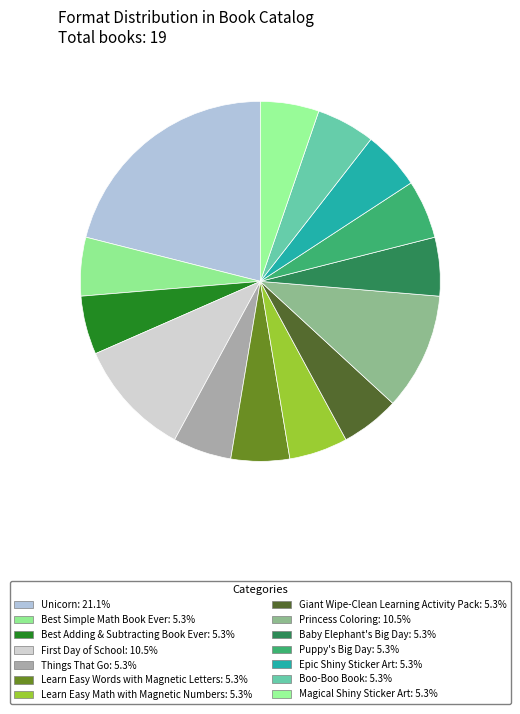

How many slices are in this pie chart?

14